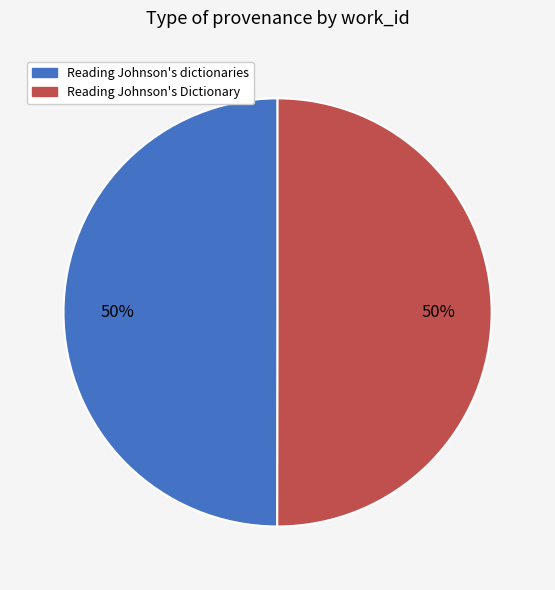

Is it true that Reading Johnson's dictionaries is 58% of the pie?

False